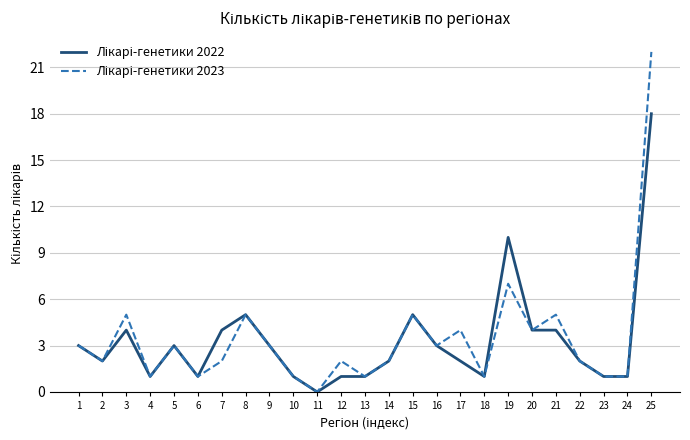

What is the greatest value displayed?

22